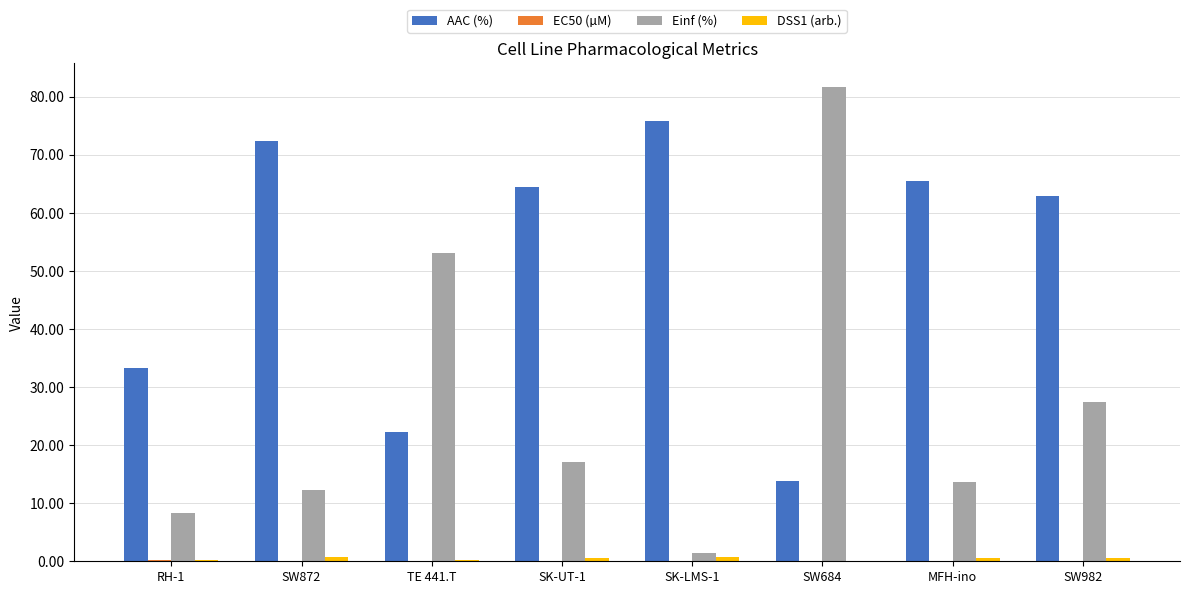

What is the highest value of the AAC (%) series?

75.8